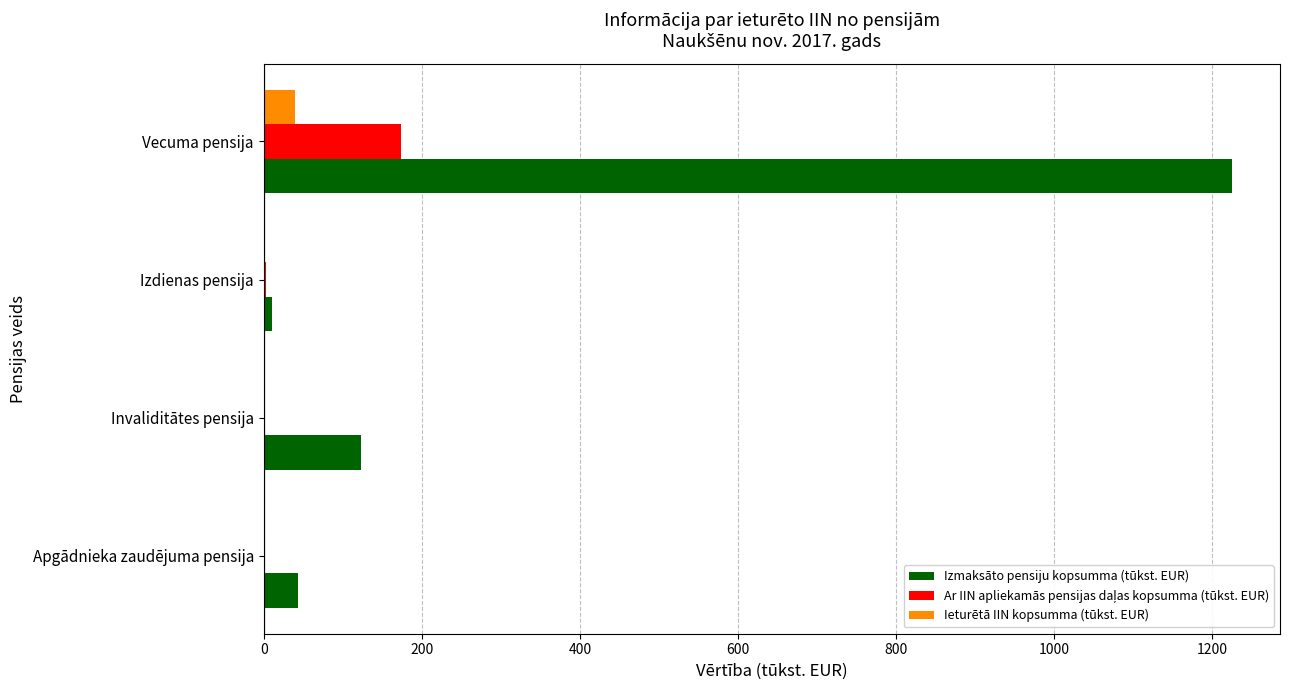

What is the highest value of the Izmaksāto pensiju kopsumma (tūkst. EUR) series?

1224.2